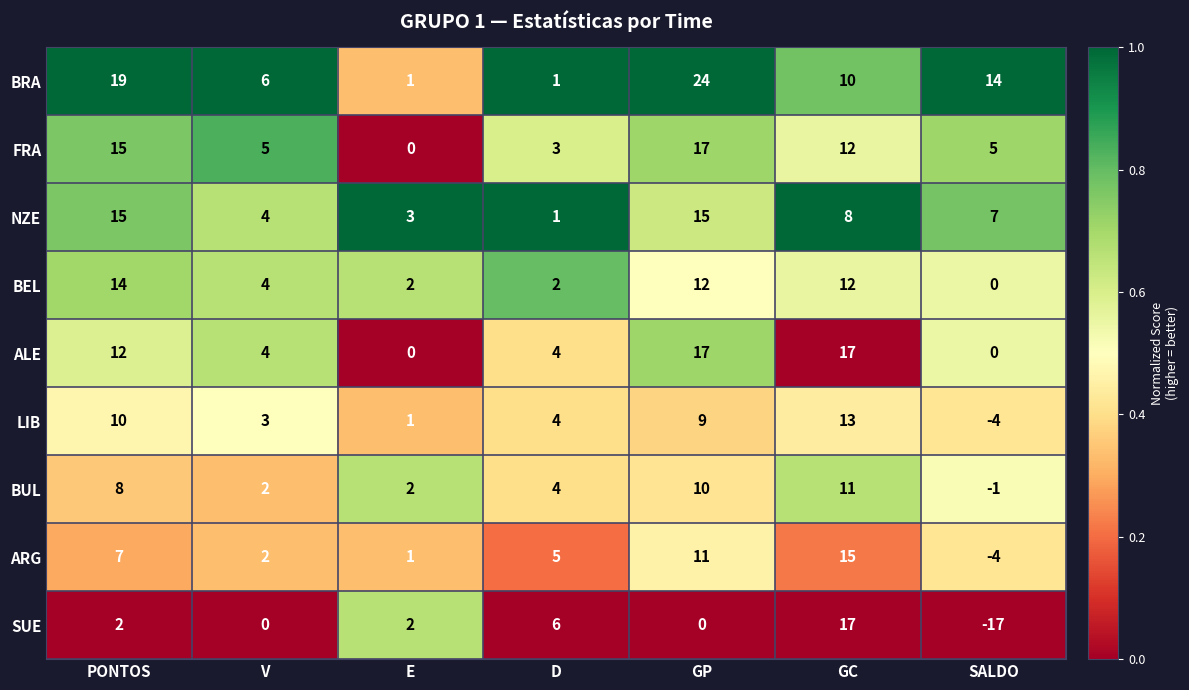

What is the maximum value shown in the chart?

24